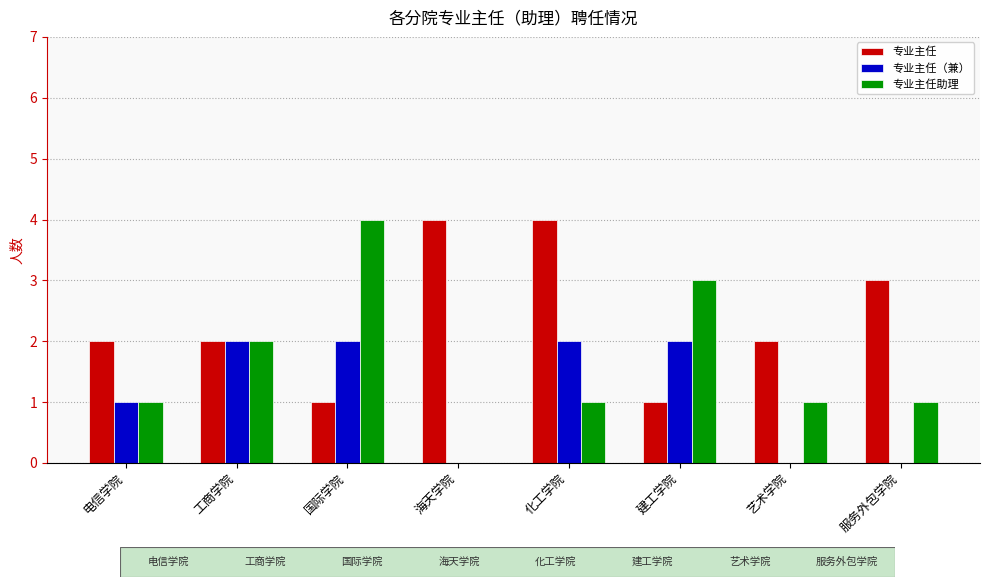

The 专业主任（兼） series shows 2 at 建工学院. True or false?

True